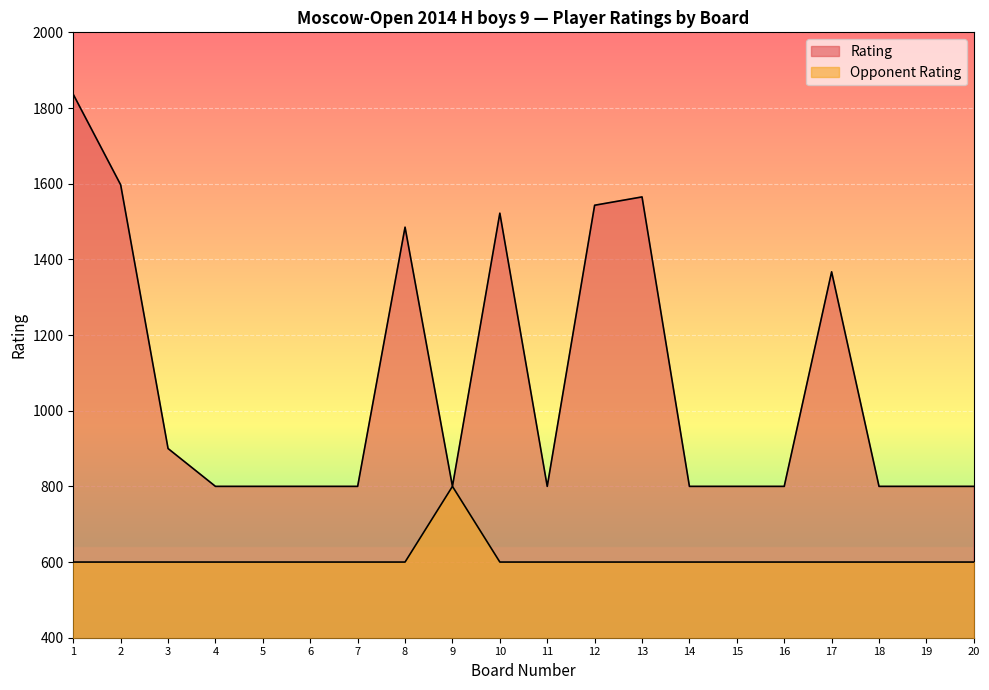

Between 19 and 20, which series saw the biggest shift?

Rating